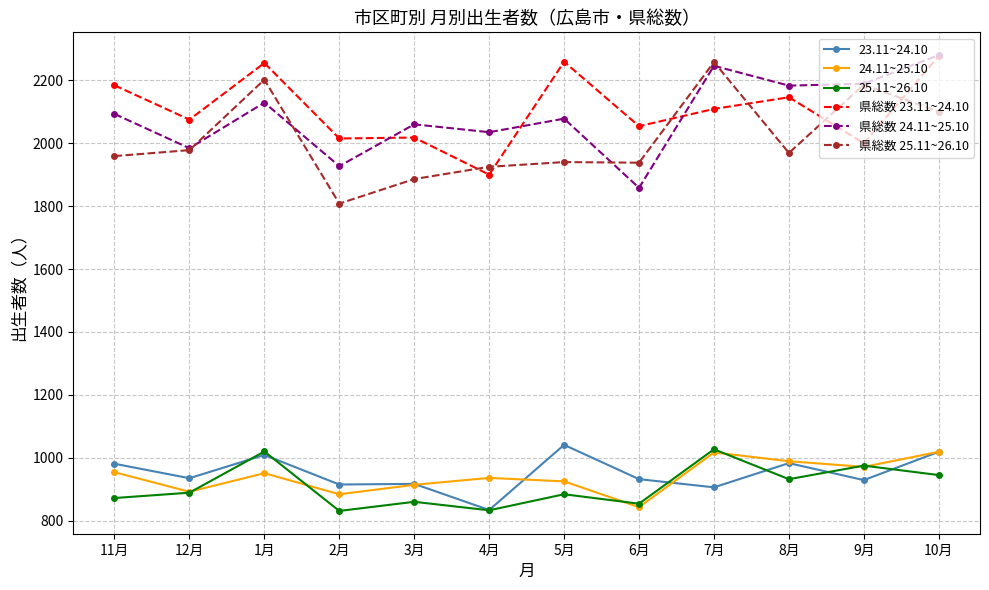

At which label does 県総数 24.11~25.10 reach its peak?

10月